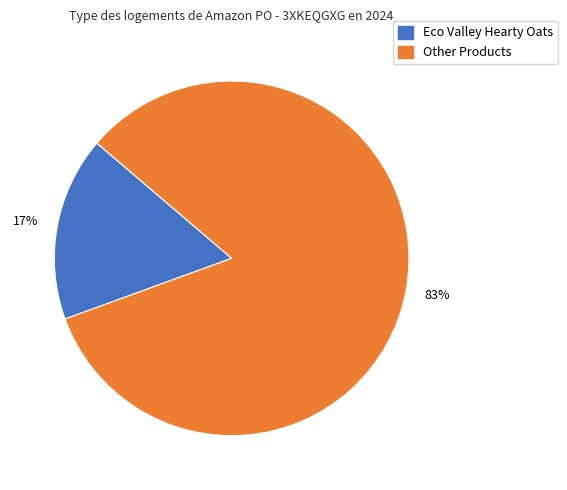

Does any single category account for the majority?

Yes